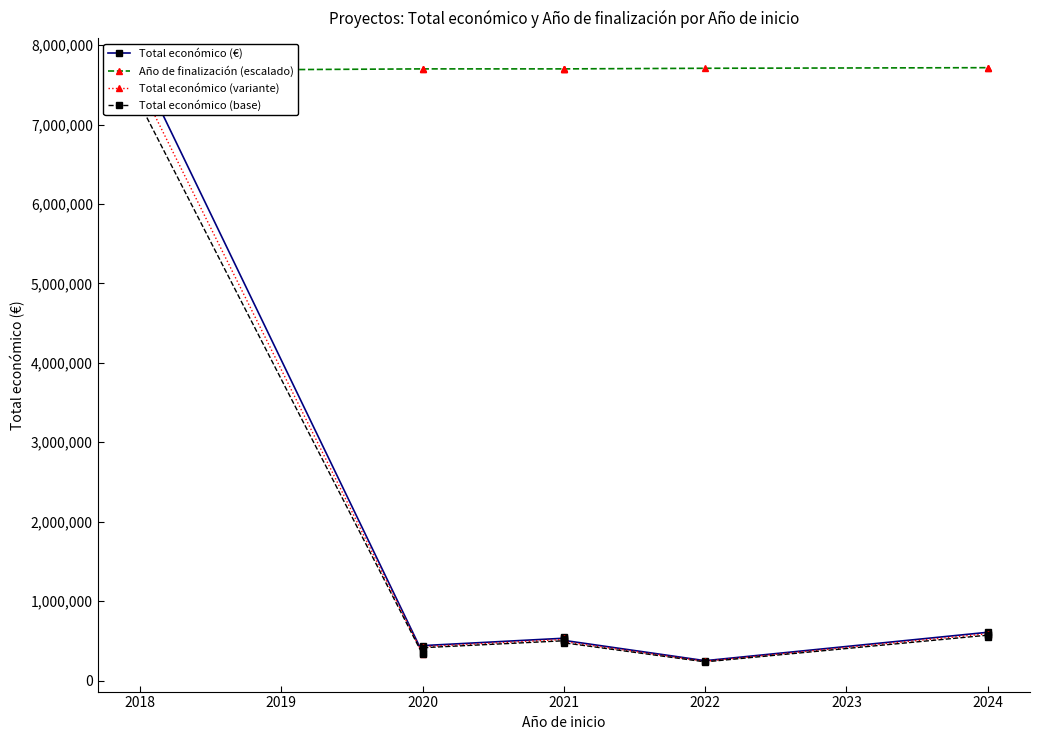

How many distinct data groups are displayed?

4